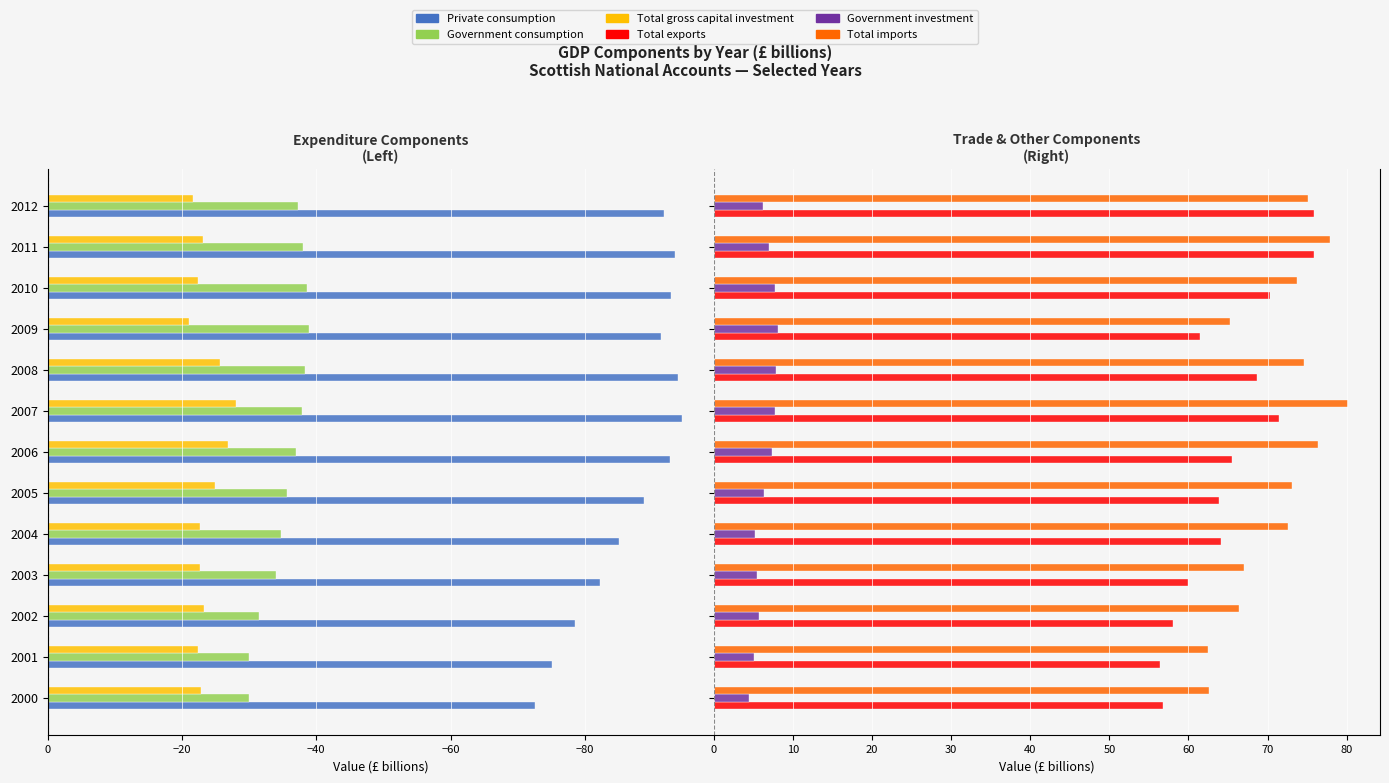

Rank the series at 2002 from lowest to highest value.

Private consumption, Government consumption, Total gross capital investment, Government investment, Total exports, Total imports